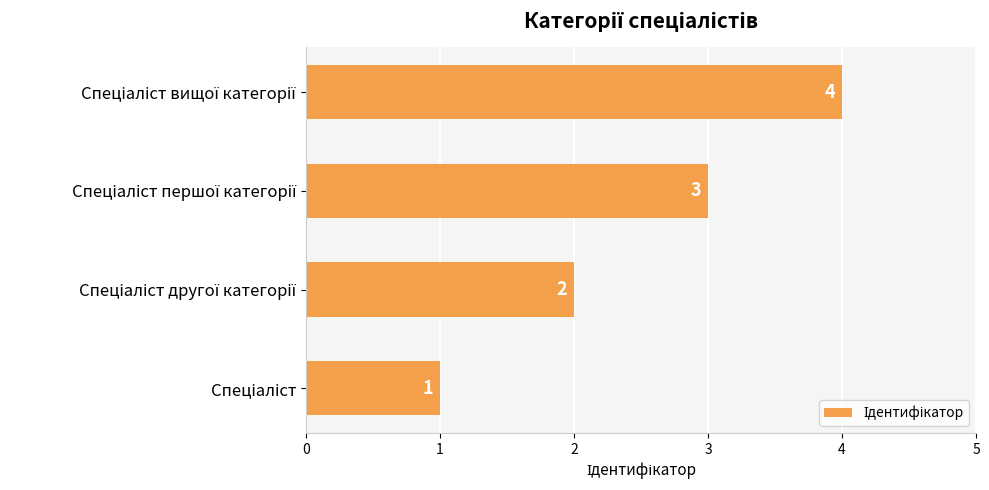

Count the values in the range 2 to 4.

3